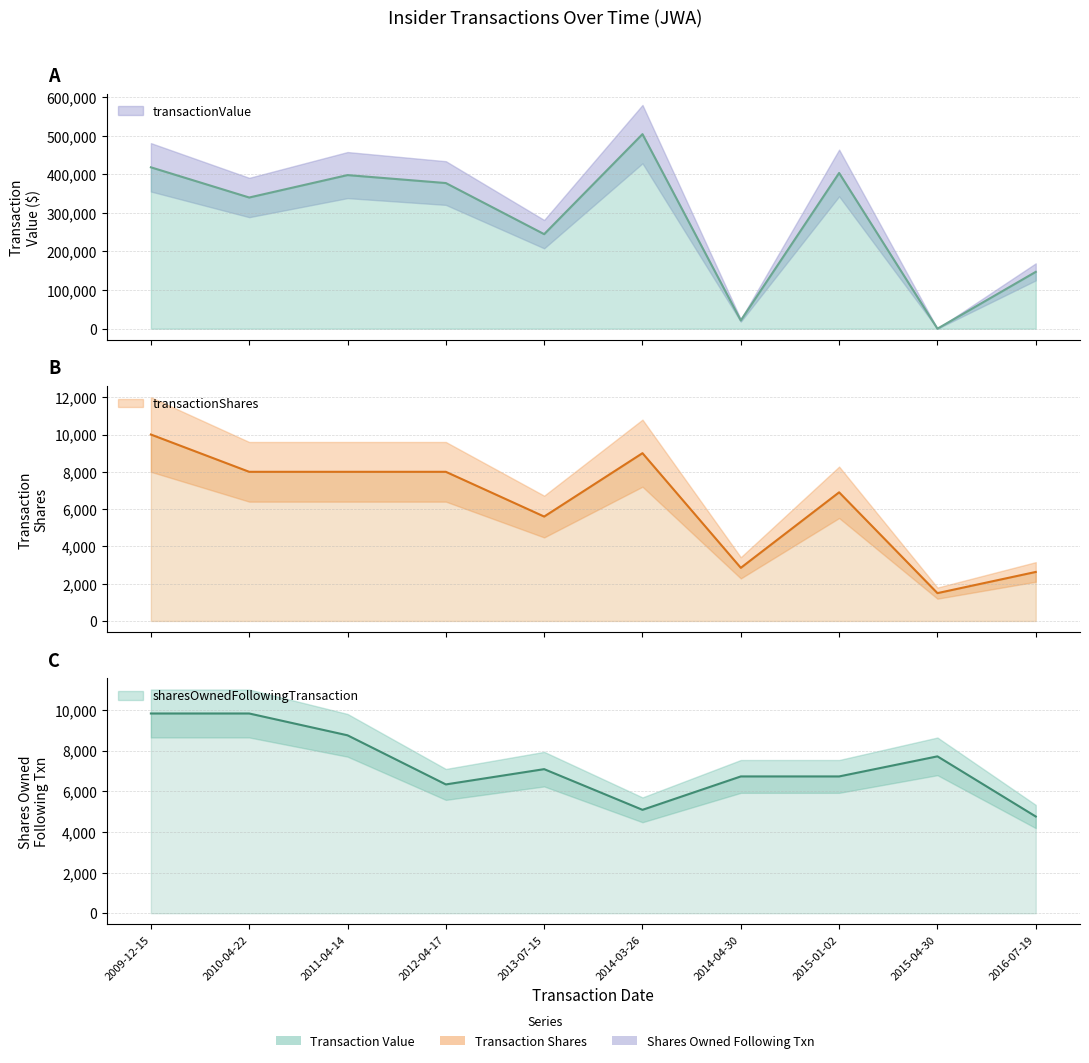

Which category has the lowest value in the sharesOwnedFollowingTransaction series?

2016-07-19